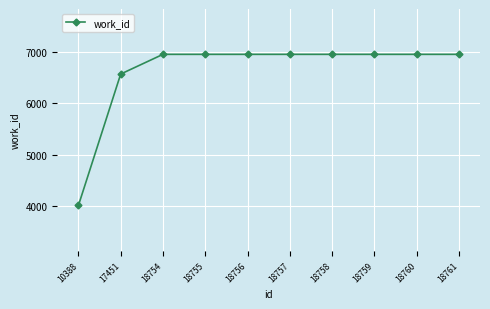

What is the value of the 4th point from the left?

6957